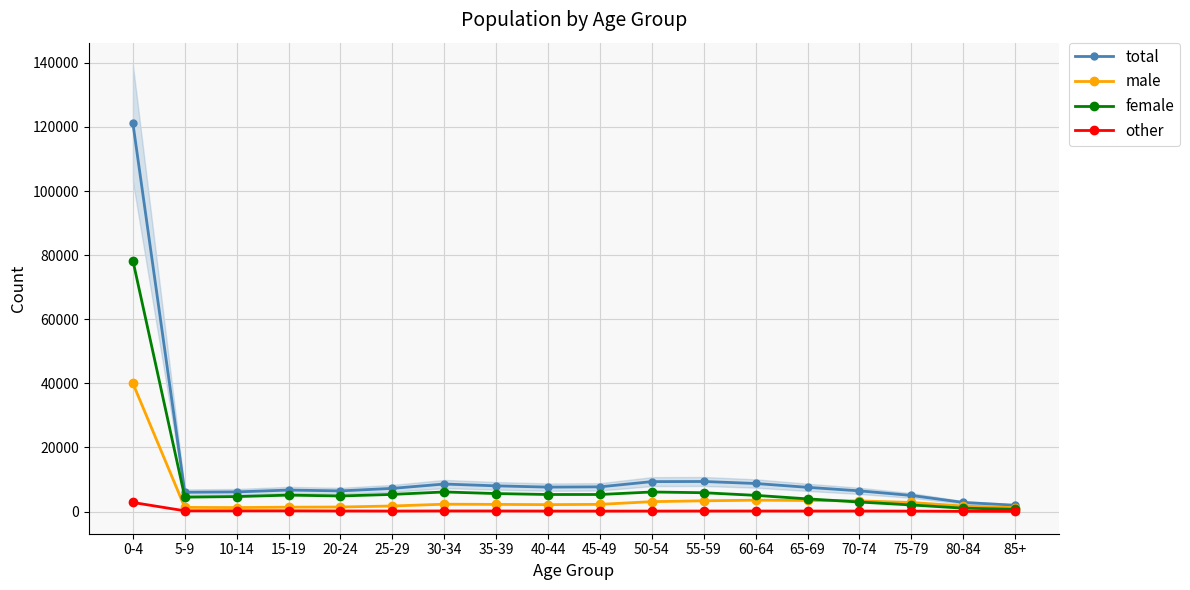

True or false: other and female cross at least once.

False